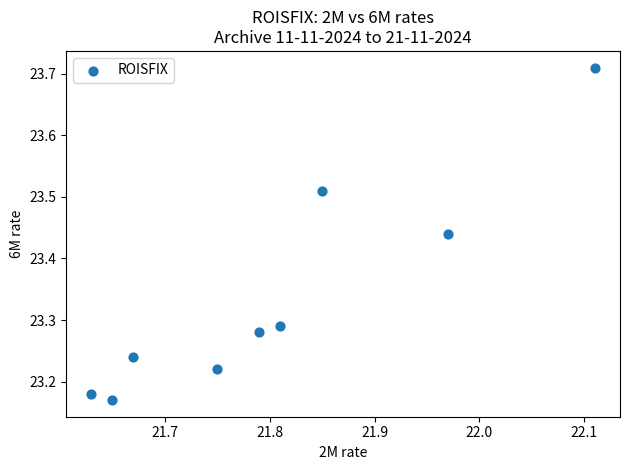

What is the range of X values (max minus min)?

0.5